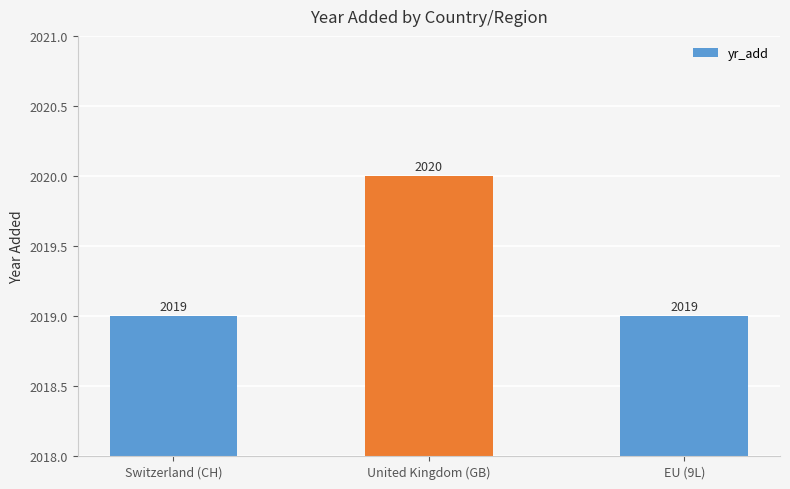

What is the label of the 1st bar from the left?

Switzerland (CH)